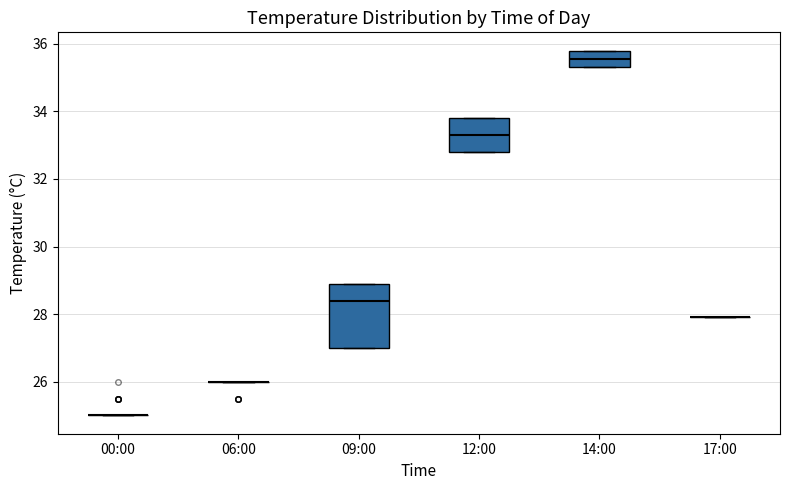

Which box is the tallest, from its lower edge to its upper edge?

09:00